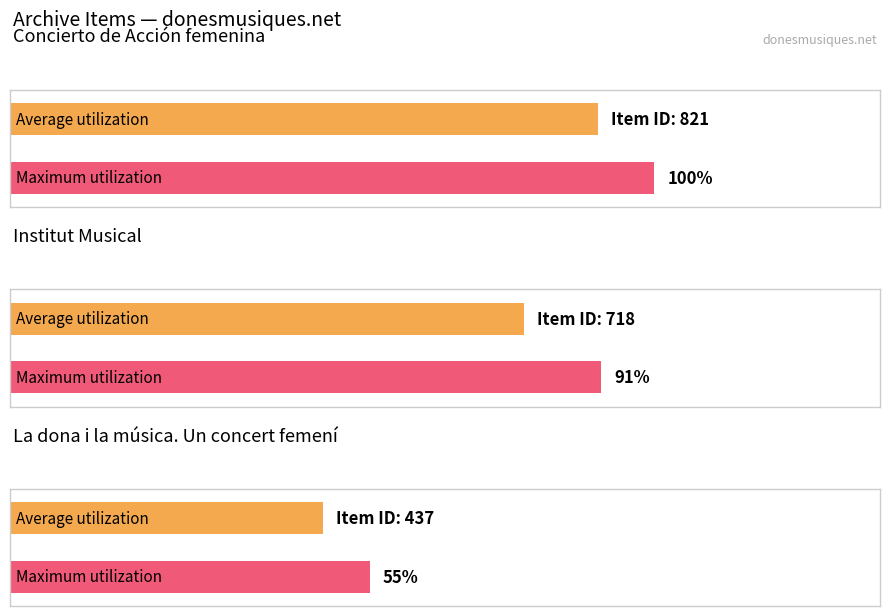

How many data points does each series have?

3